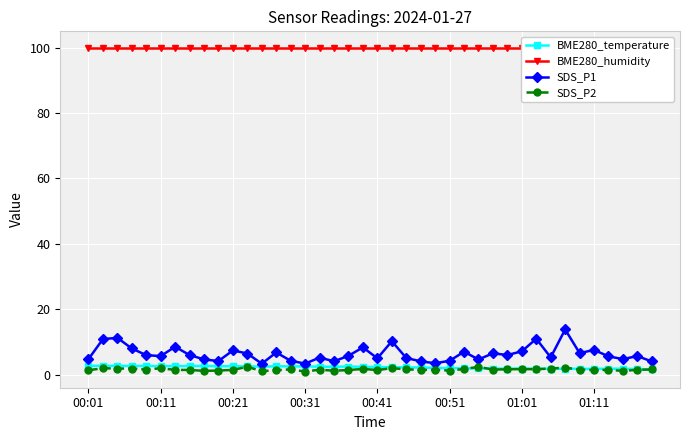

What are all the series names shown in the legend?

BME280_temperature, BME280_humidity, SDS_P1, SDS_P2